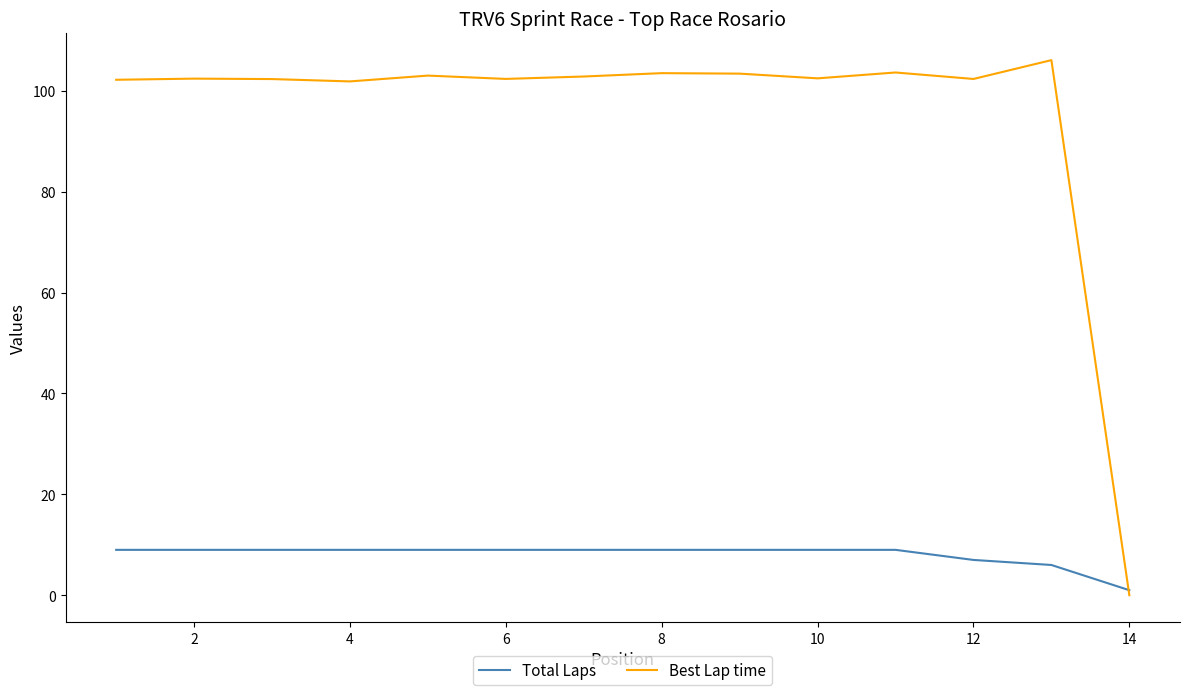

What are all the series names shown in the legend?

Total Laps, Best Lap time